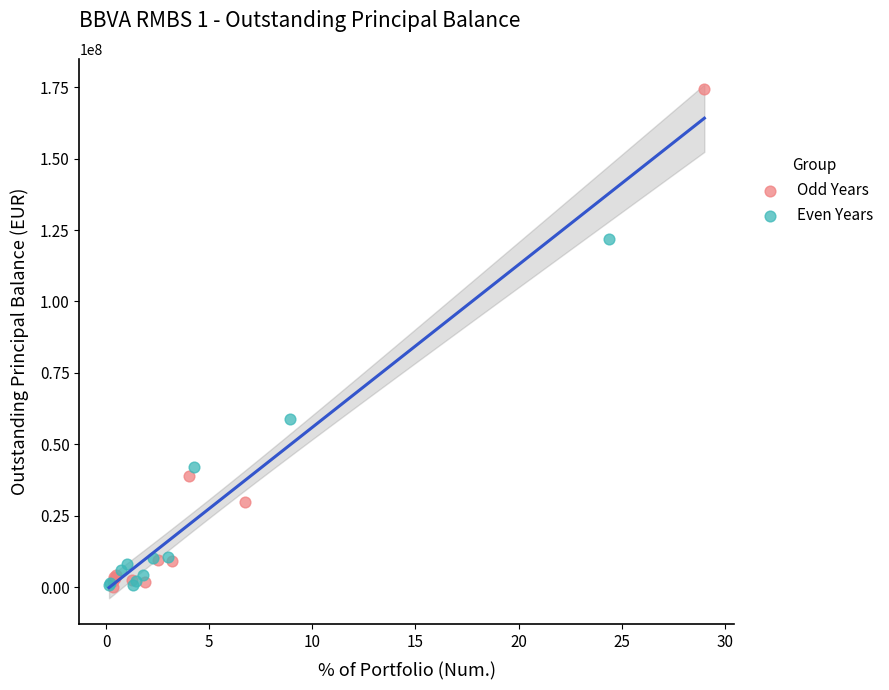

Which series reaches the maximum Y coordinate?

Odd Years